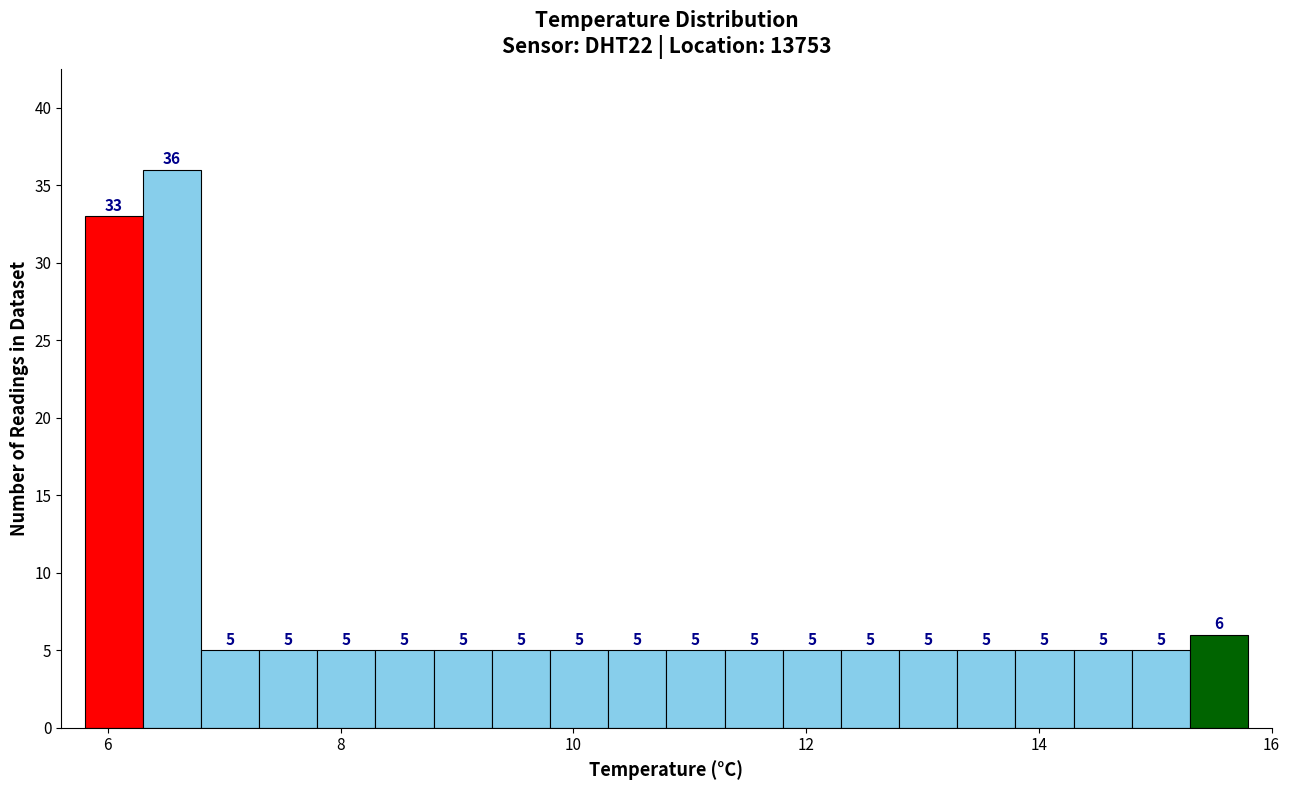

Read against the x-axis, roughly where is the centre of the tallest bar?

6.6